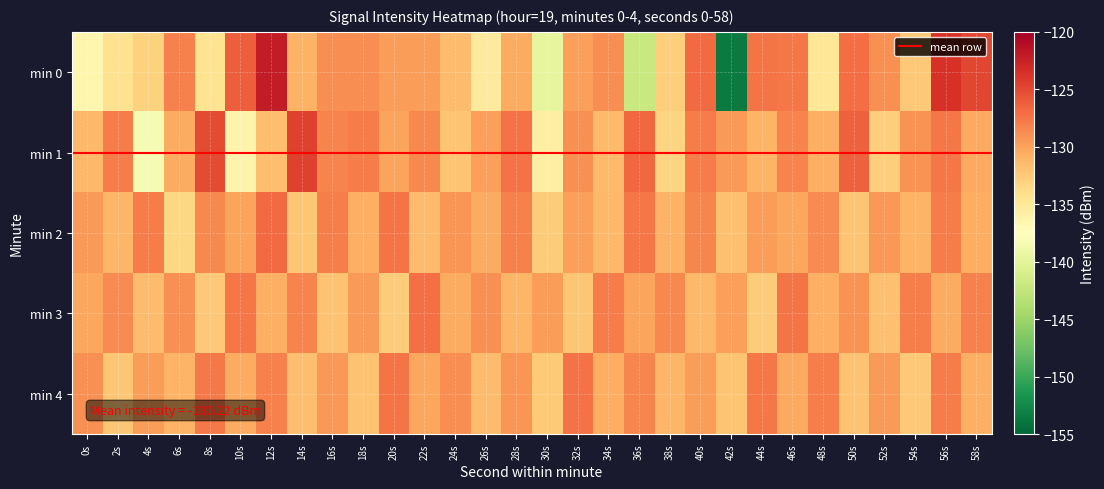

Between 38s and 56s, which is larger?

56s